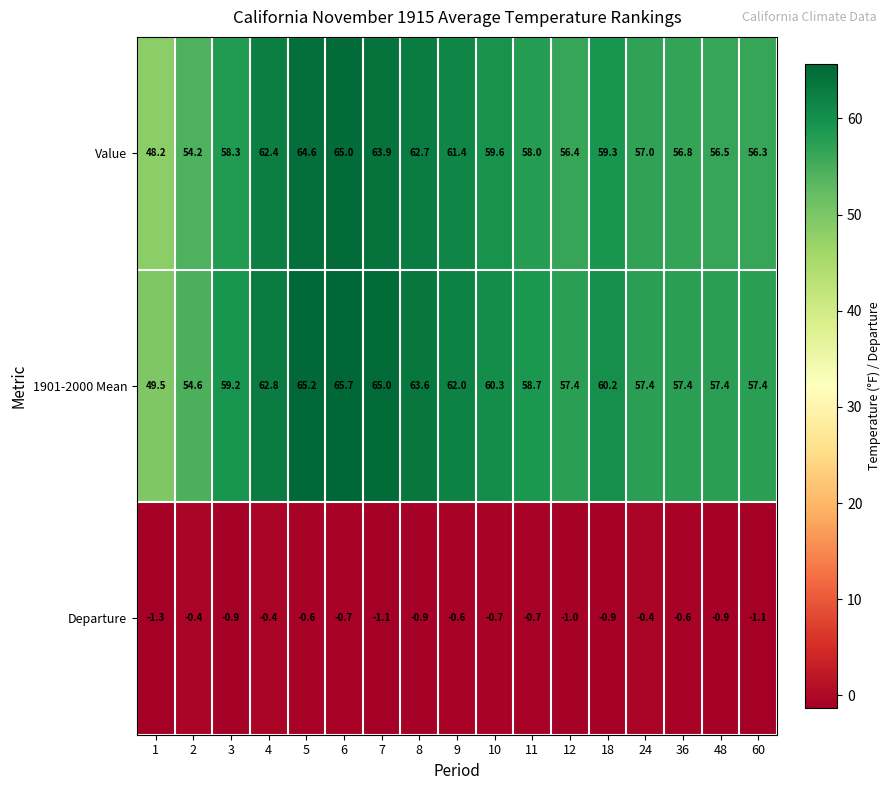

What is the sum of the 1901-2000 Mean values at 48 and 18?

117.6